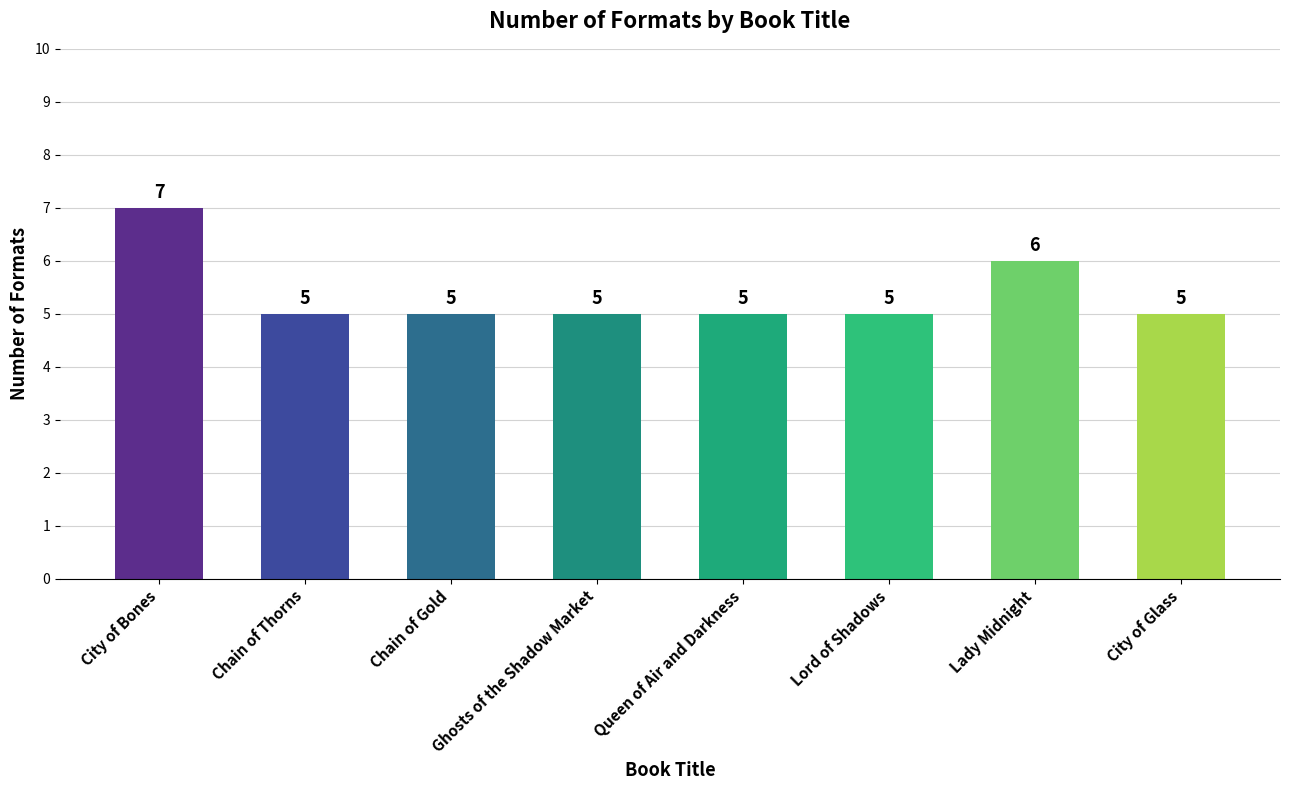

What is the change in value from City of Bones to City of Glass?

-2